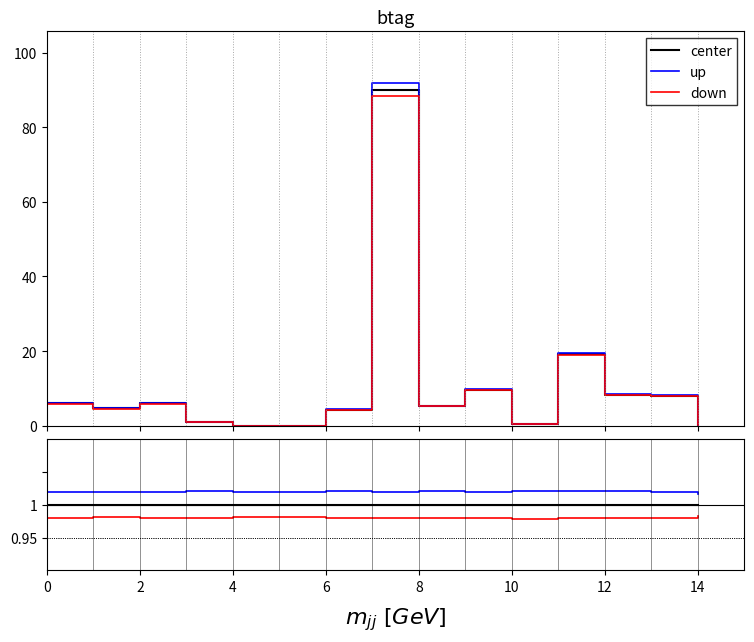

True or false: up has more than 0 interior local peaks.

True